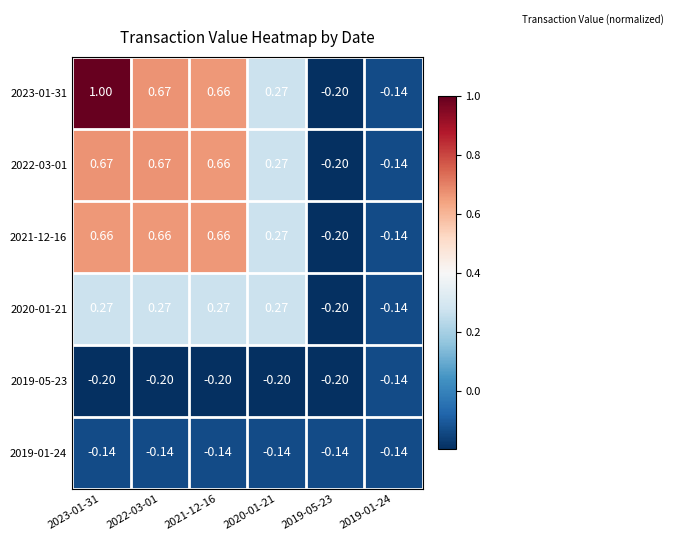

Is the value of 2019-05-23 at 2023-01-31 greater than the value of 2020-01-21 at 2020-01-21?

No